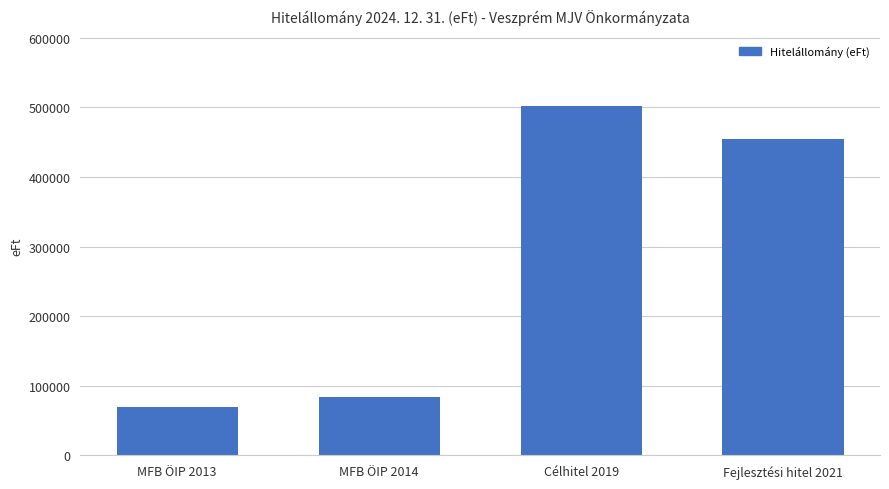

Reading left to right, list all the values displayed in this chart.

69795	84410	502318	454414